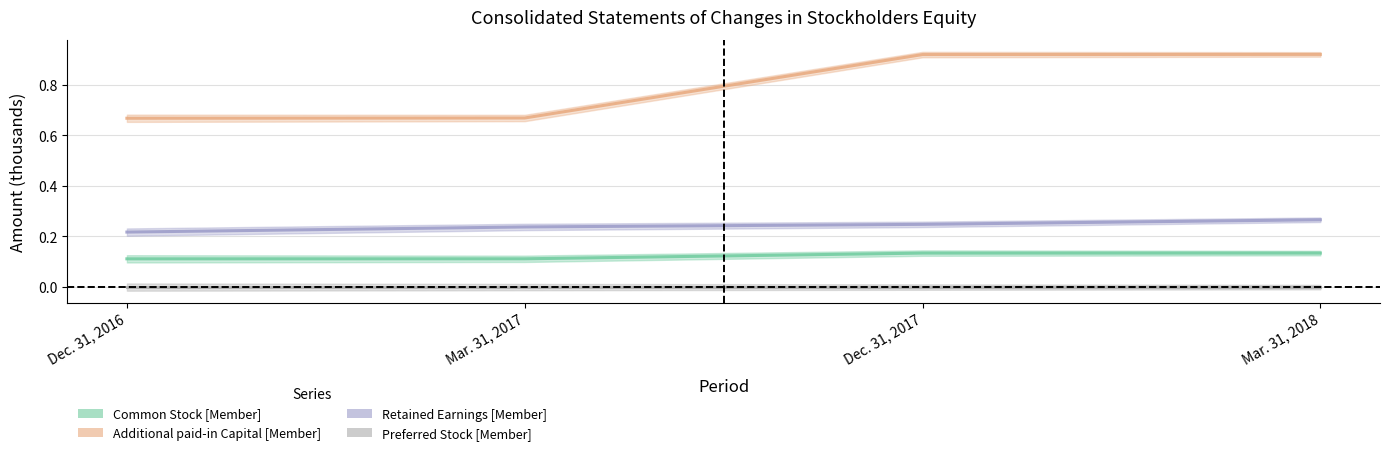

Which has a higher value, Mar. 31, 2017 or Dec. 31, 2017?

Dec. 31, 2017